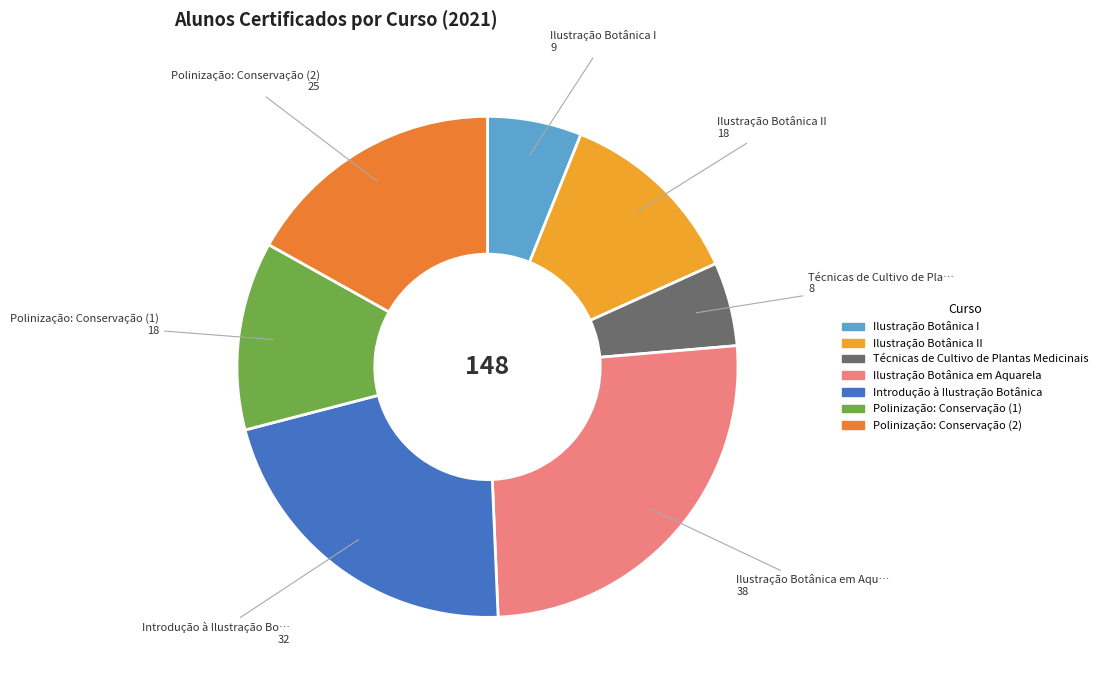

Rank the categories by value from highest to lowest.

Ilustração Botânica em Aquarela, Introdução à Ilustração Botânica, Polinização: Conservação (2), Ilustração Botânica II, Polinização: Conservação (1), Ilustração Botânica I, Técnicas de Cultivo de Plantas Medicinais